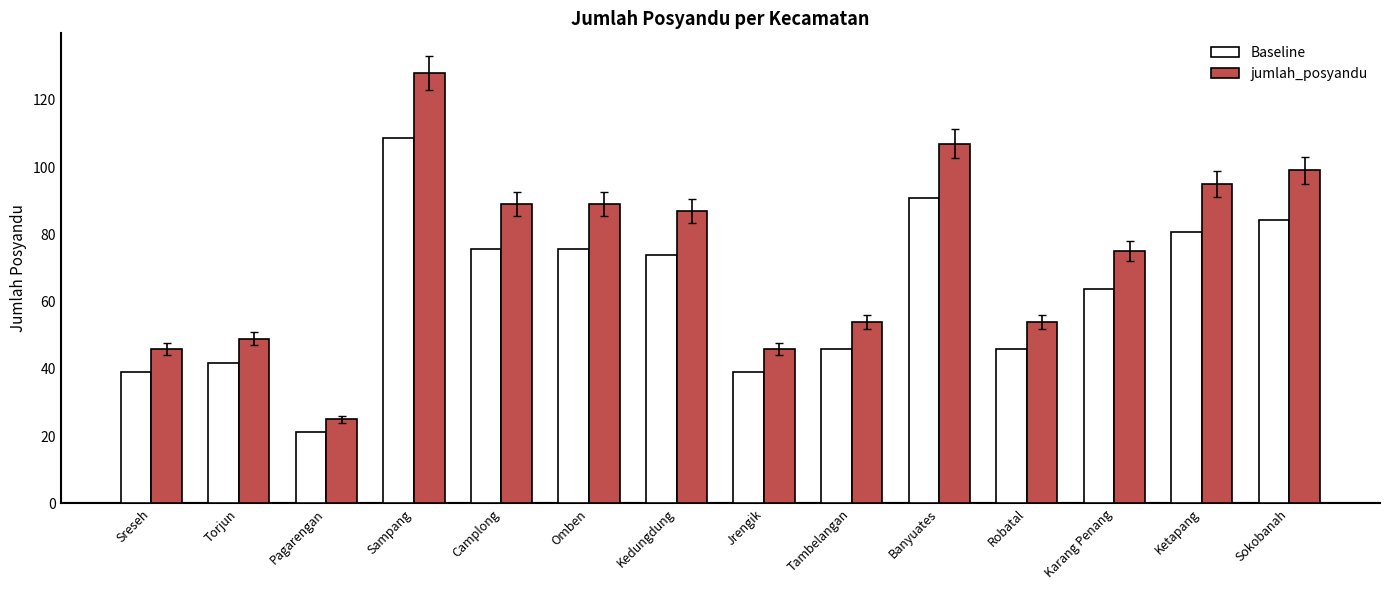

At which category is the sum across all series the highest?

Sampang